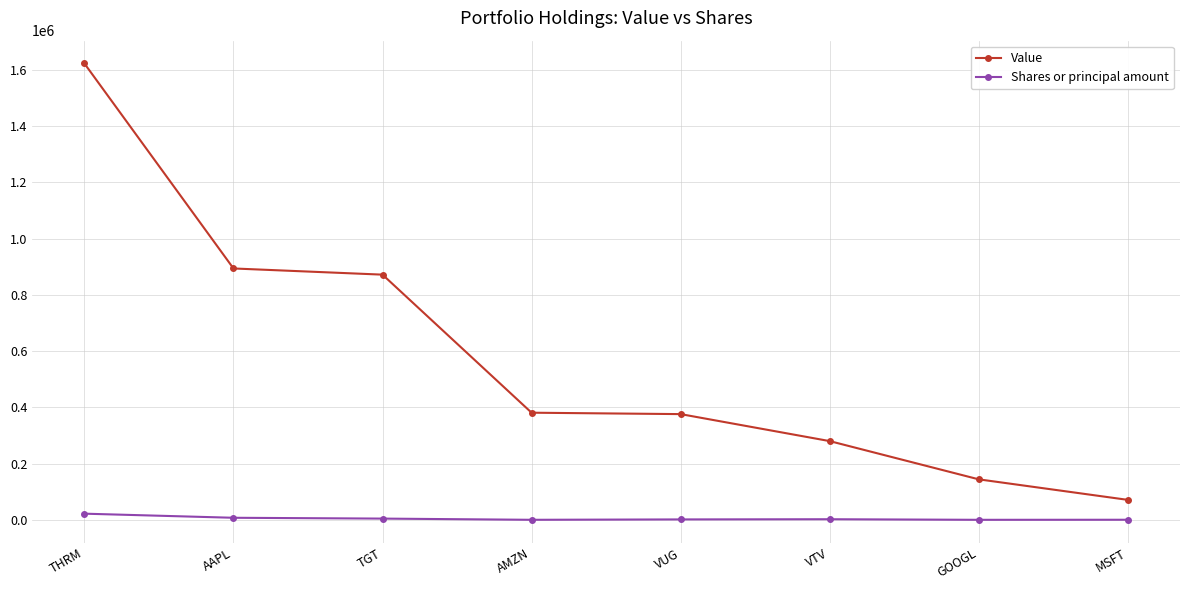

What is the label of the 5th point from the left?

VUG